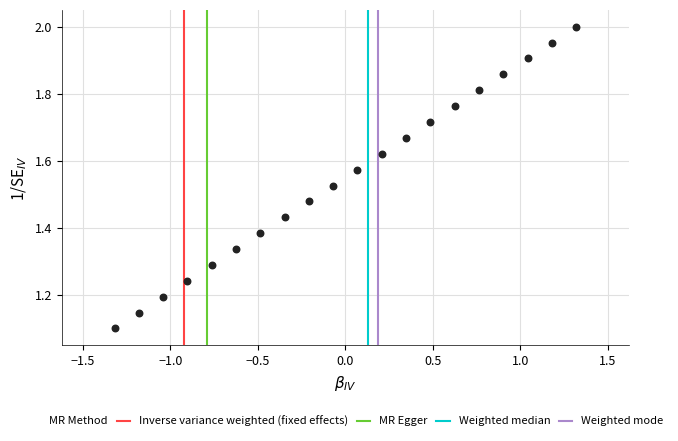

What is the range of X values (max minus min)?

2.6